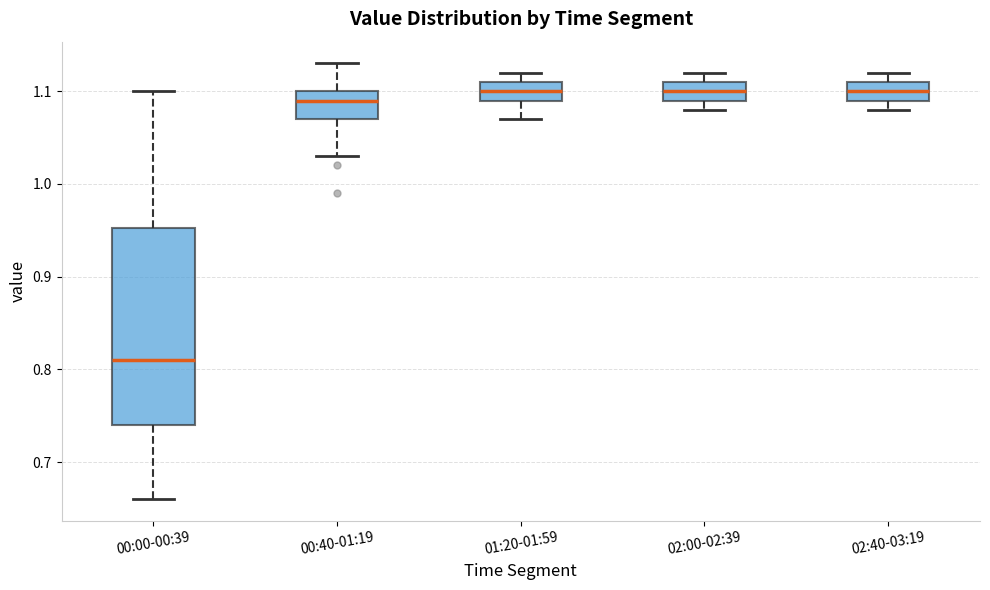

Which box has the lowest median line?

00:00-00:39